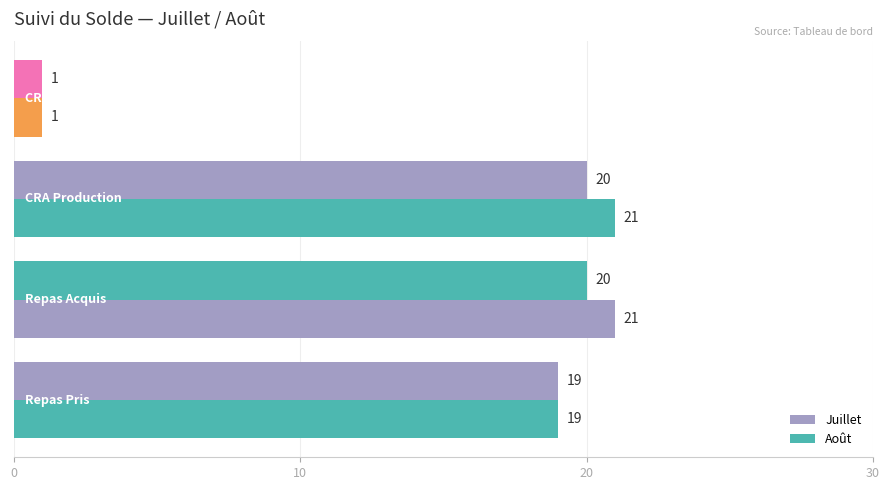

What are all the series names shown in the legend?

Juillet, Août